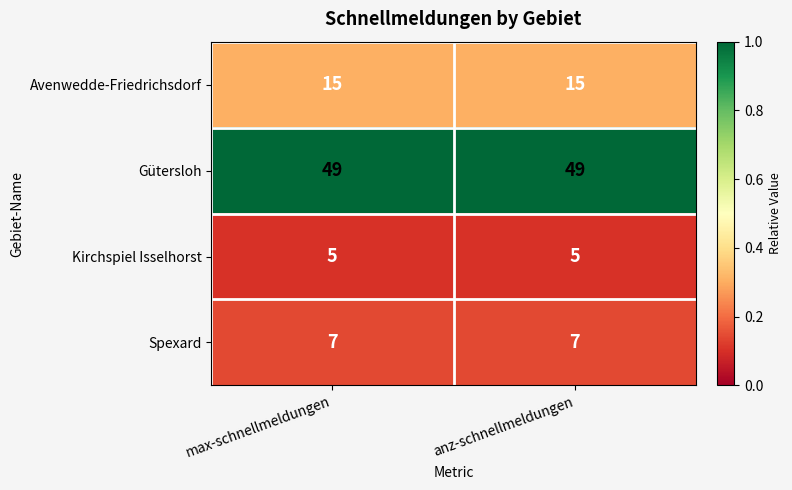

List the series in order of their peak value, lowest first.

Kirchspiel Isselhorst, Spexard, Avenwedde-Friedrichsdorf, Gütersloh